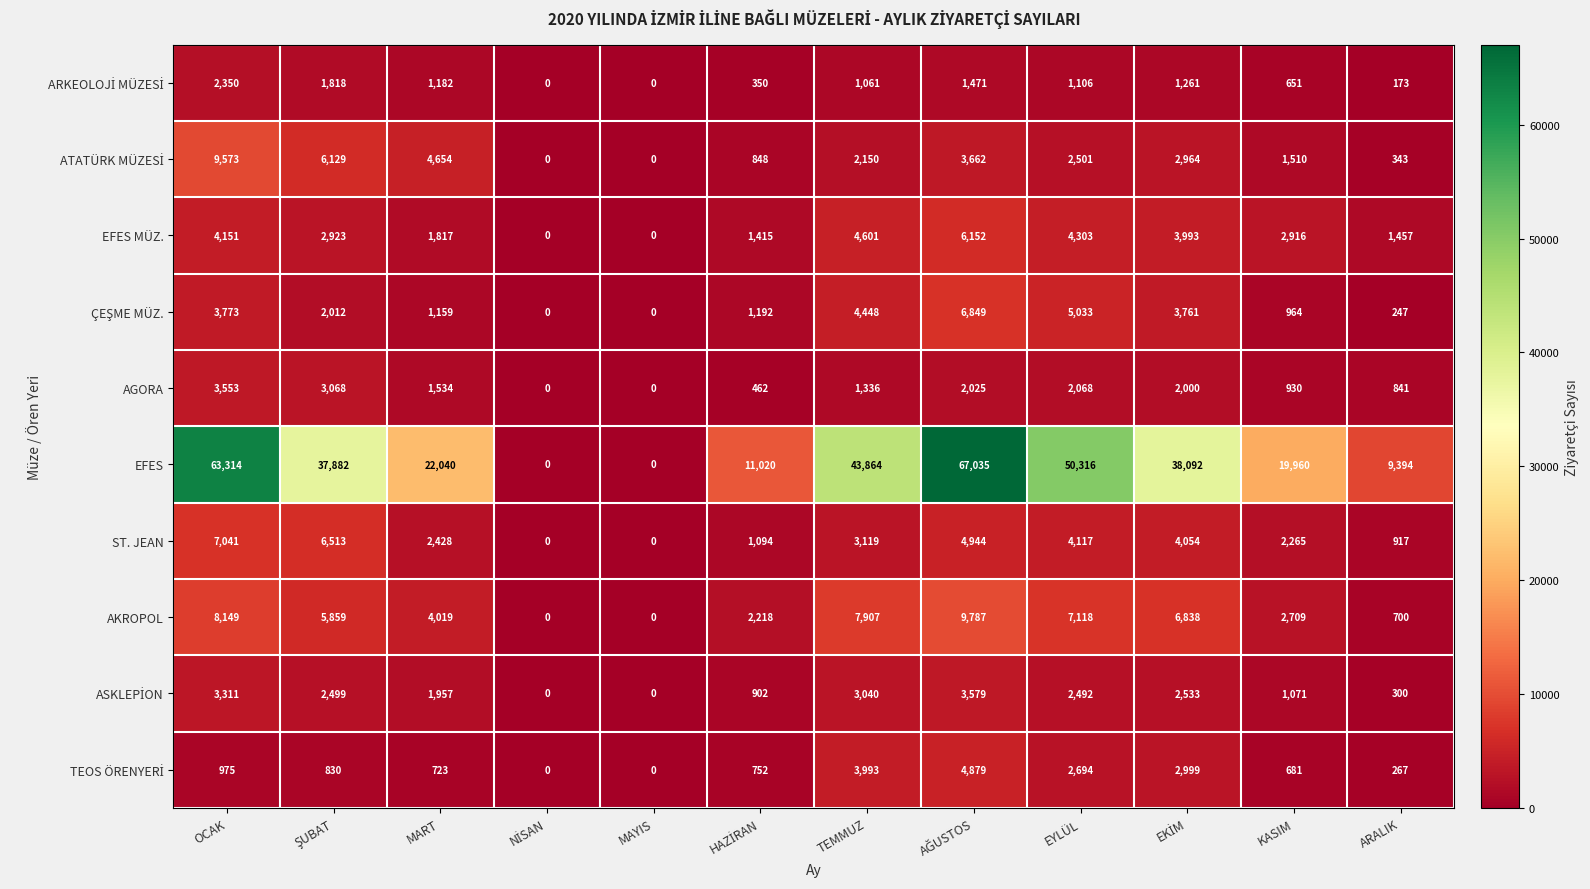

Count the number of categories in the chart.

12